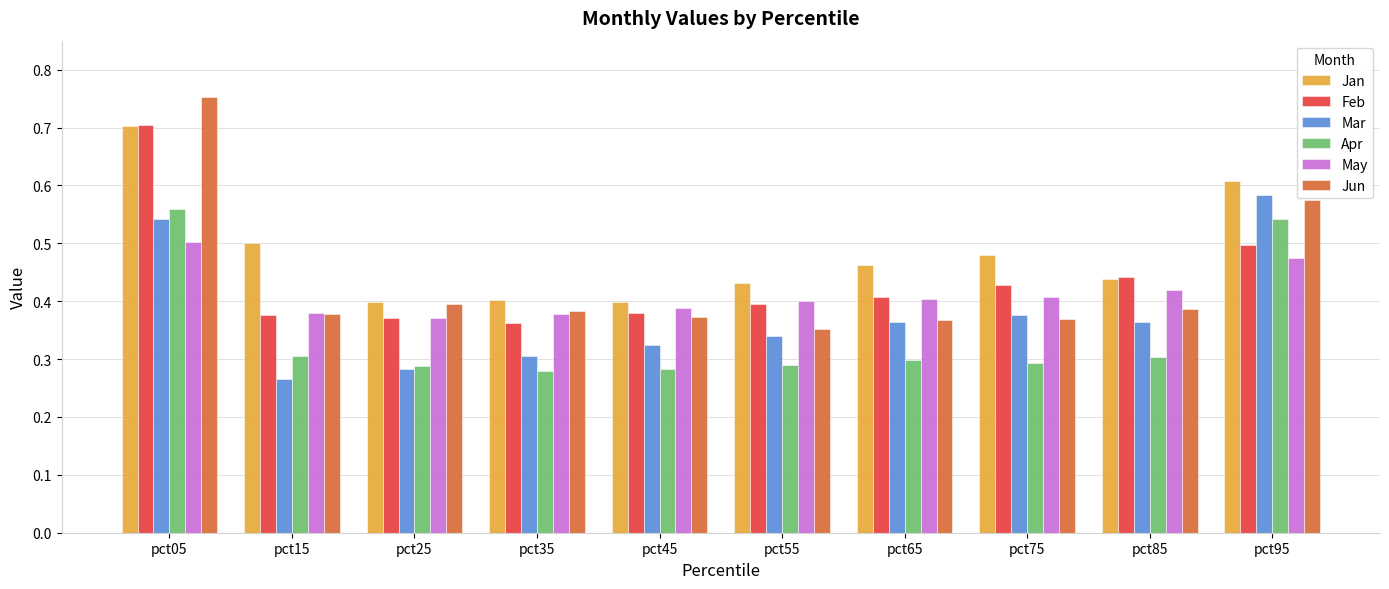

At which category does the chart reach its peak across all series?

pct05